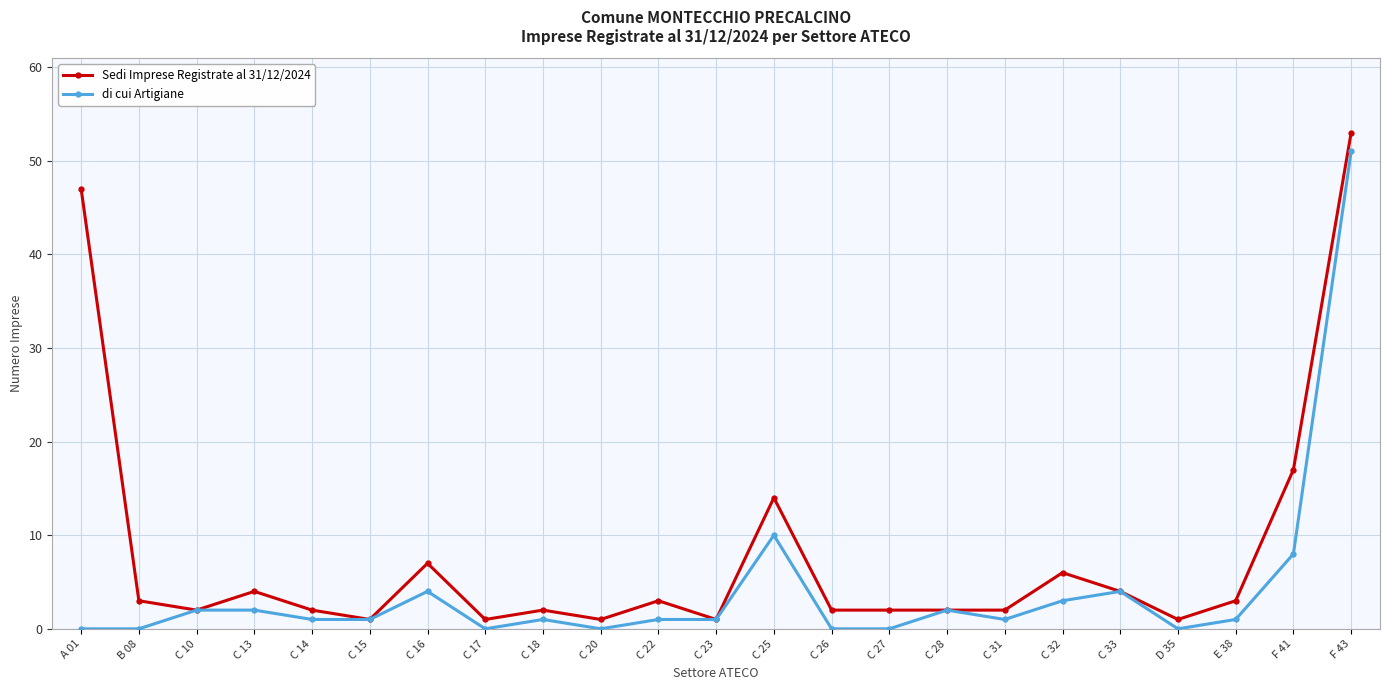

What is the minimum value for Sedi Imprese Registrate al 31/12/2024?

1